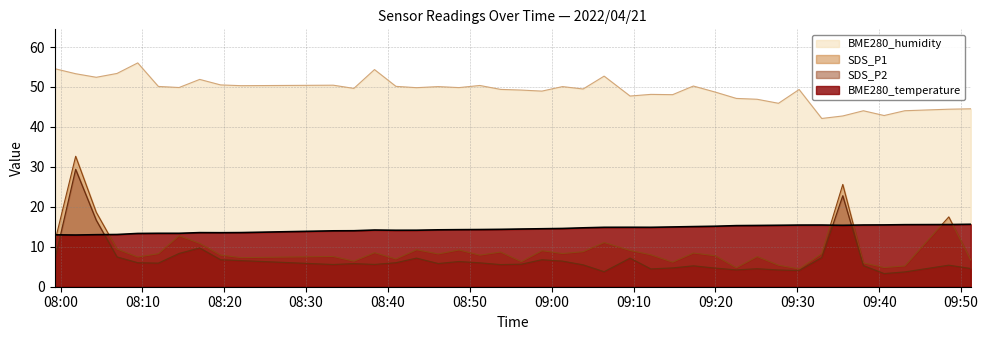

True or false: BME280_humidity has more than 1 points higher than both neighbors.

True